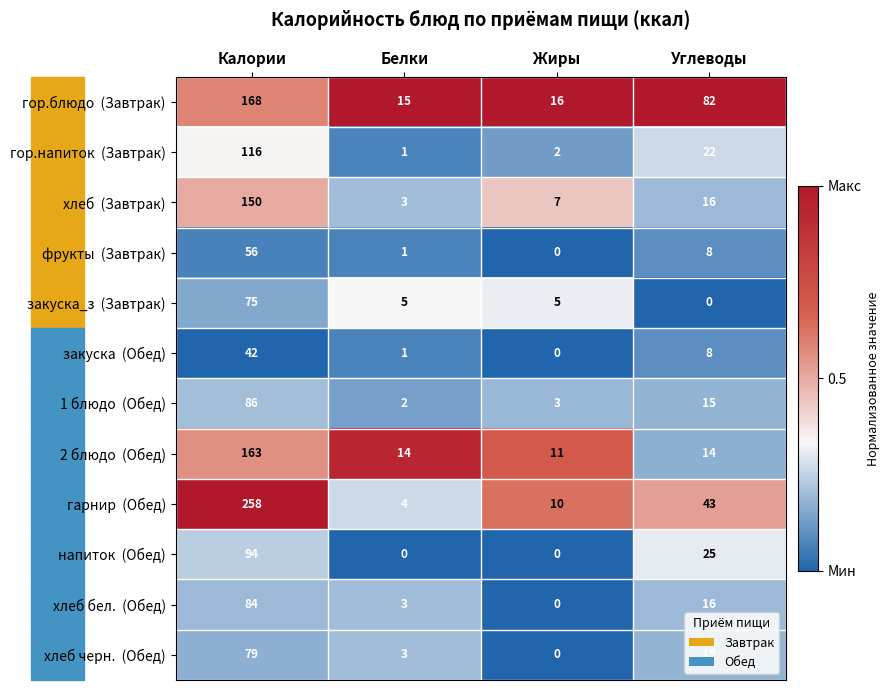

At how many categories does at least one series exceed 0?

4